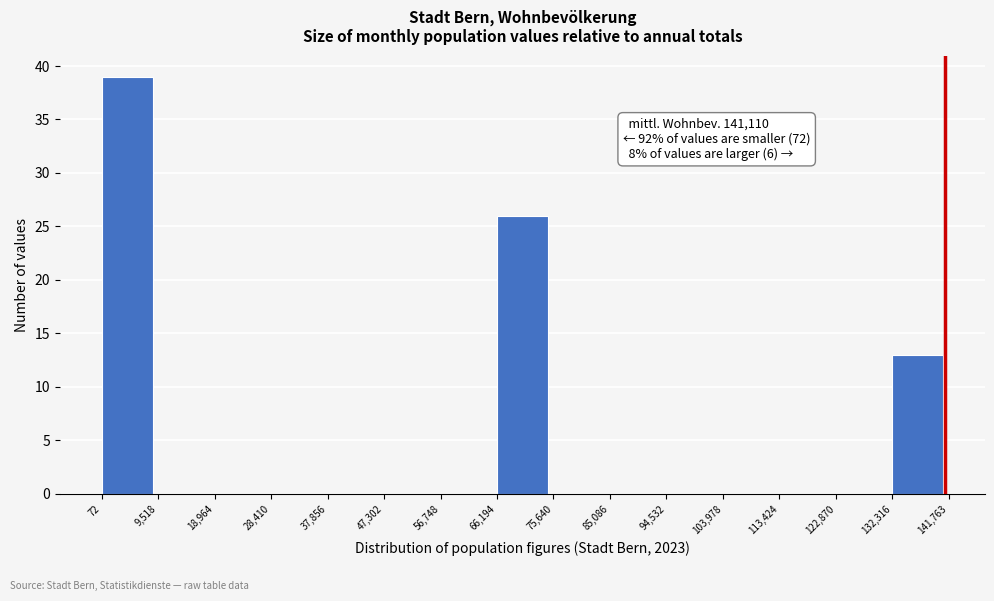

Over which range of the x-axis is the bar tallest?

72 to 9,518